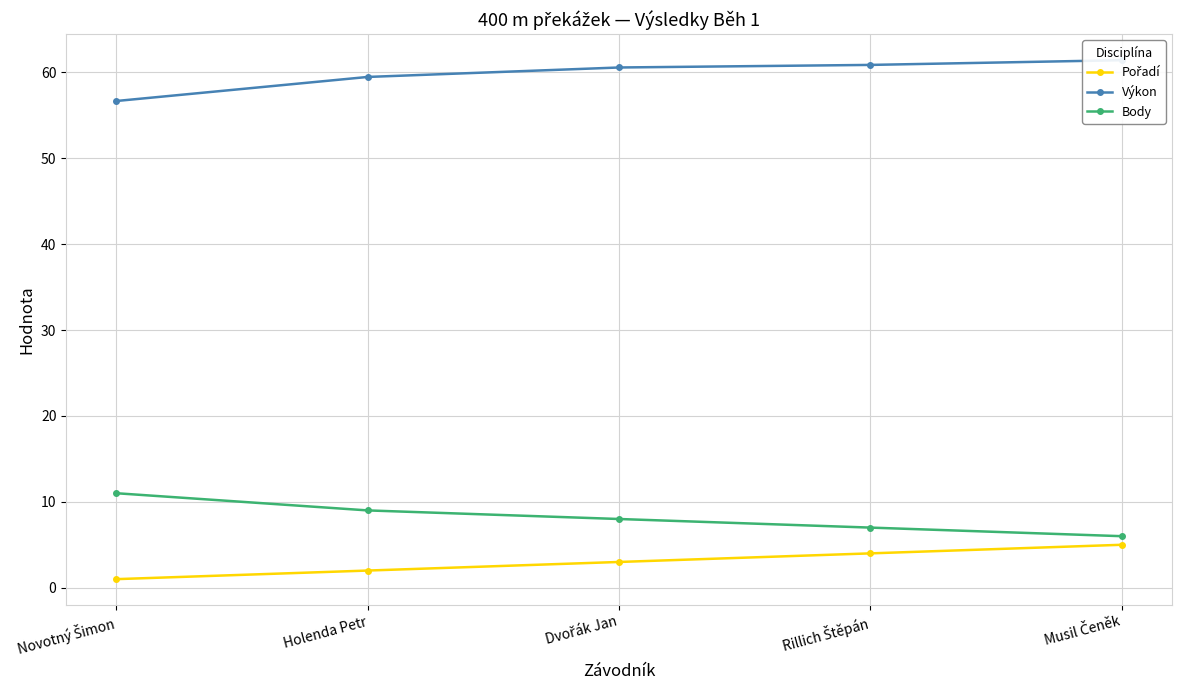

At how many categories does at least one series exceed 3?

5